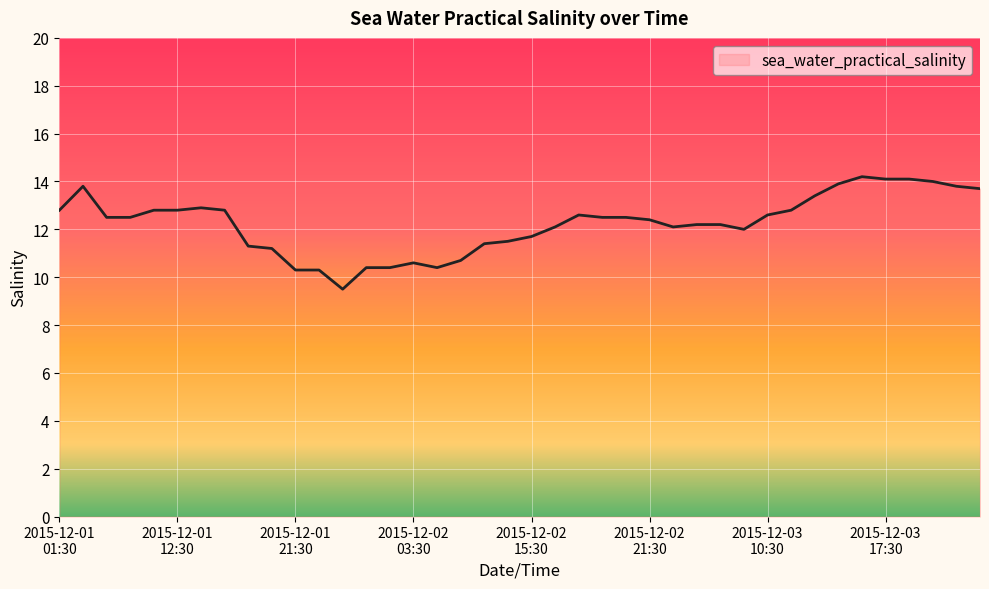

Reading left to right, transcribe all the data shown in this chart.

12.8	13.8	12.5	12.5	12.8	12.8	12.9	12.8	11.3	11.2	10.3	10.3	9.5	10.4	10.4	10.6	10.4	10.7	11.4	11.5	11.7	12.1	12.6	12.5	12.5	12.4	12.1	12.2	12.2	12.0	12.6	12.8	13.4	13.9	14.2	14.1	14.1	14.0	13.8	13.7